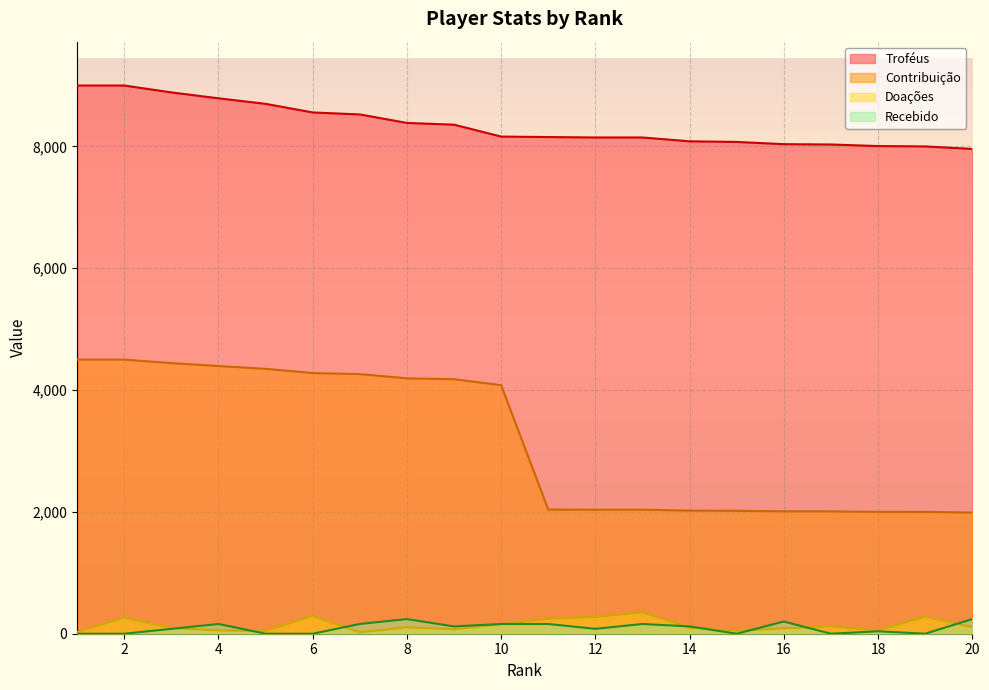

At which label is Doações closest to 186?

10